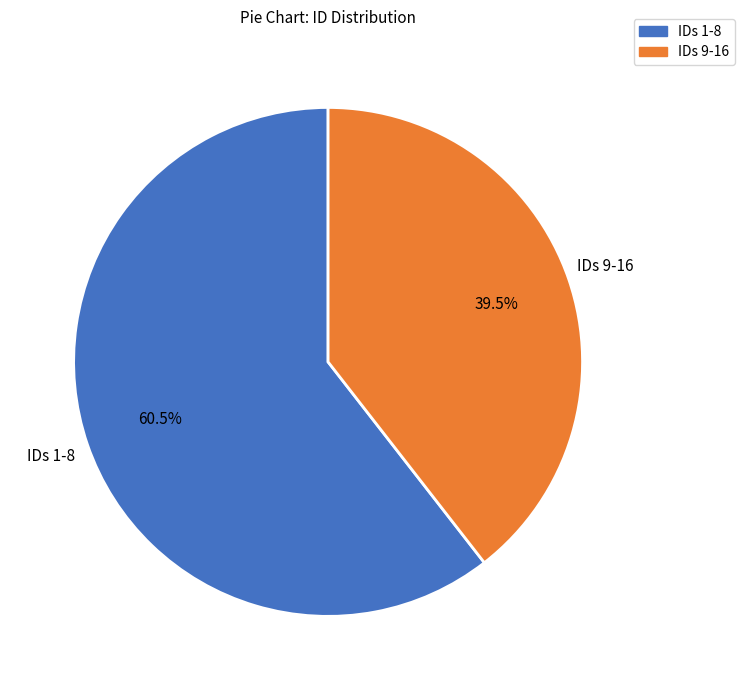

How many slices are in this pie chart?

2